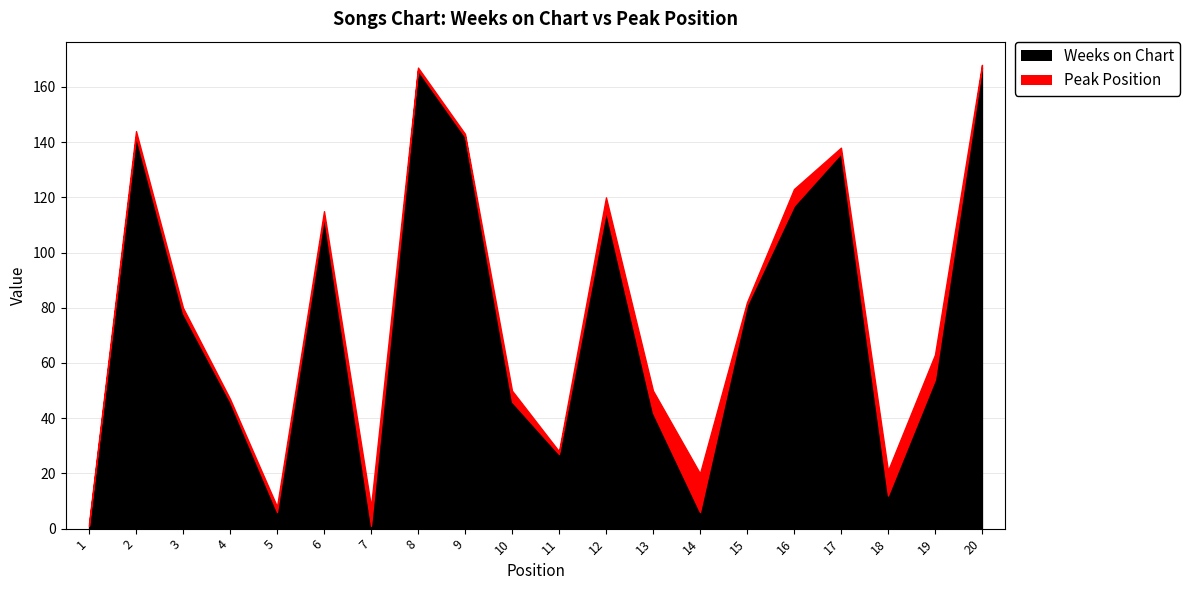

At which category does the data reach its first local valley?

5